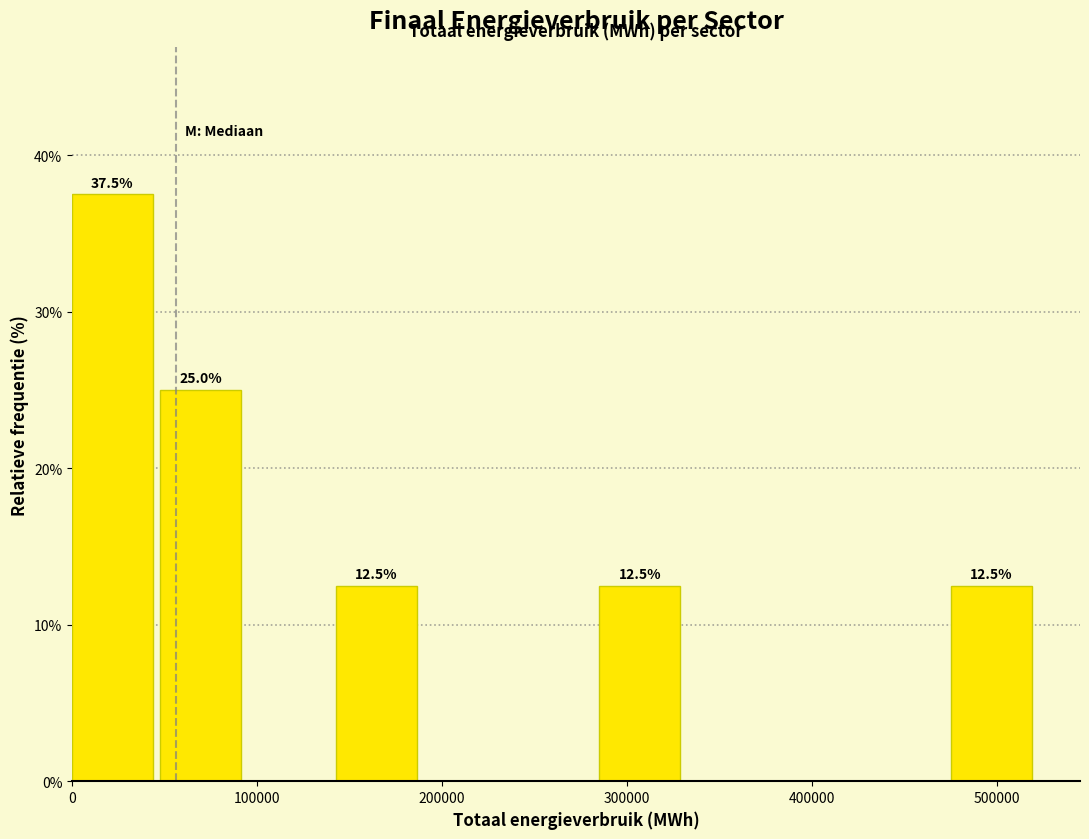

Which range on the x-axis has the tallest bar?

0 to 50000